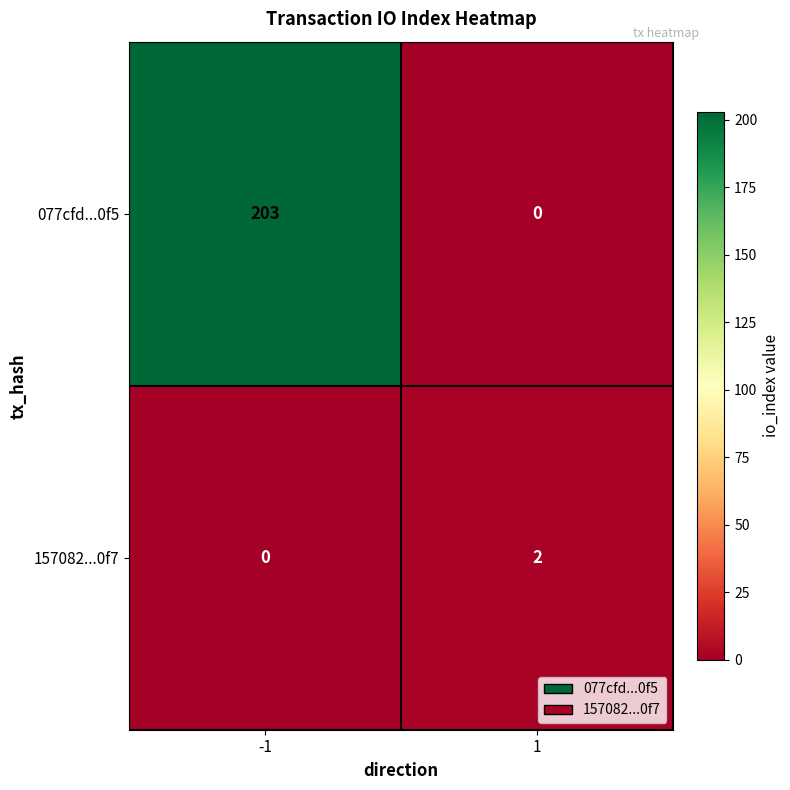

What is the maximum value for 077cfd...0f5?

203